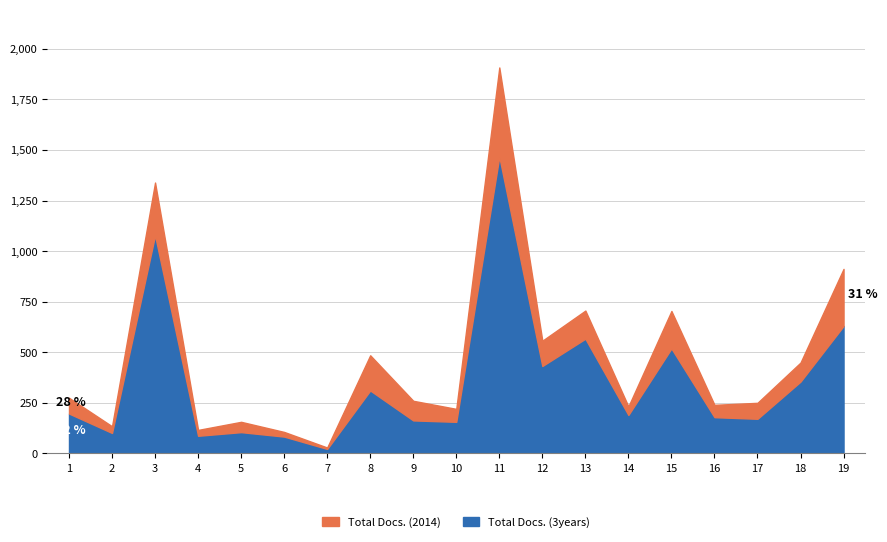

Reading right to left, list all the values displayed in this chart.

Total Docs. (2014): 19=282	18=94	17=79	16=61	15=185	14=42	13=139	12=125	11=441	10=64	9=97	8=174	7=7	6=23	5=51	4=29	3=261	2=33	1=78
Total Docs. (3years): 19=630	18=355	17=171	16=179	15=519	14=190	13=567	12=432	11=1467	10=156	9=163	8=311	7=22	6=83	5=105	4=87	3=1078	2=101	1=197